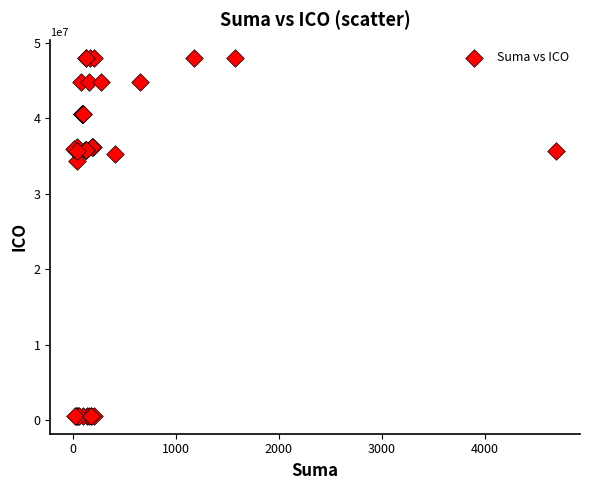

What Y value in the scatter plot is closest to 24314722?

34297049